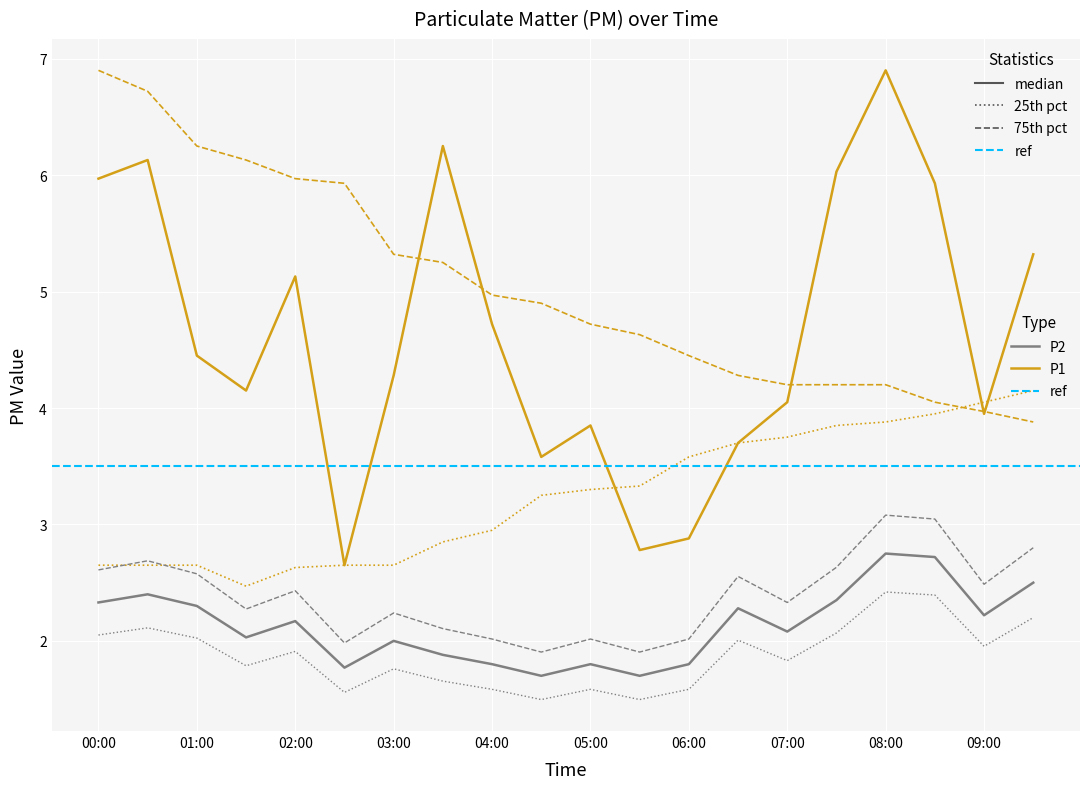

True or false: P1_75pct has more than 2 points higher than both neighbors.

False